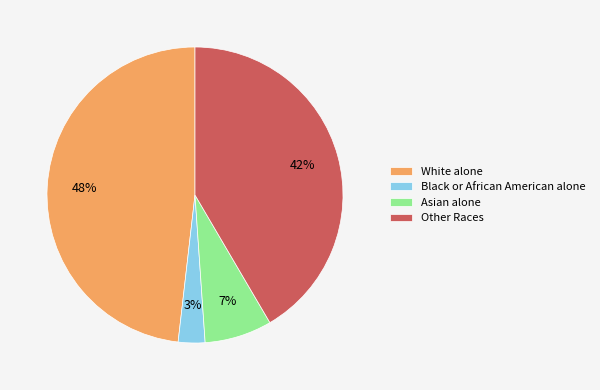

To the nearest percent, what is the difference between the largest and smallest slice percentages?

45%